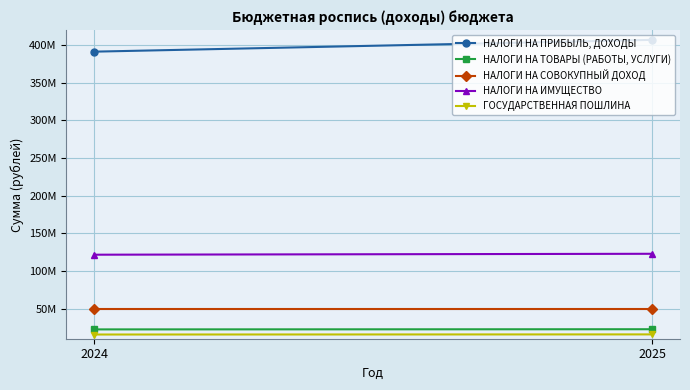

Count the НАЛОГИ НА ПРИБЫЛЬ, ДОХОДЫ values in the range 391407000 to 407063000.

2